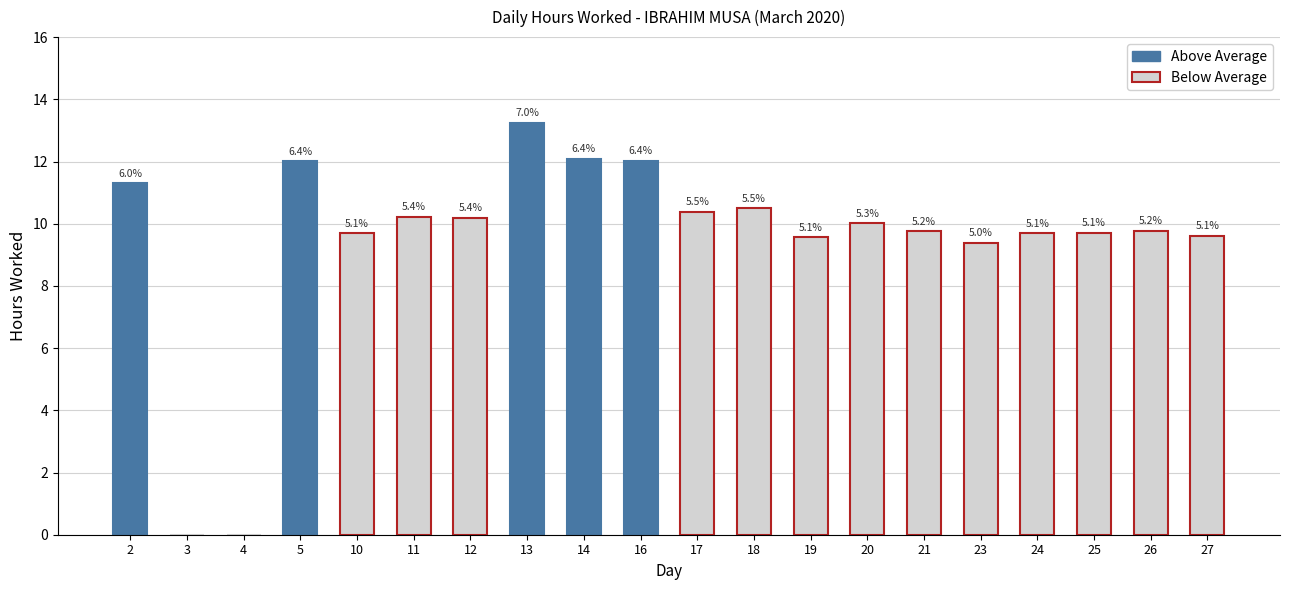

Which label corresponds to the smallest value in the chart?

3